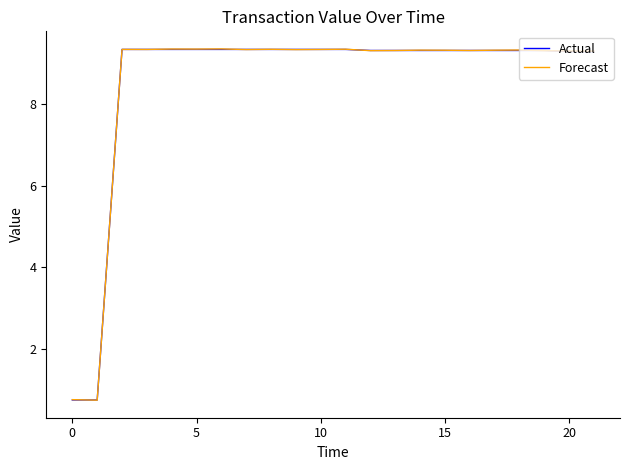

What is the smallest value displayed?

0.8